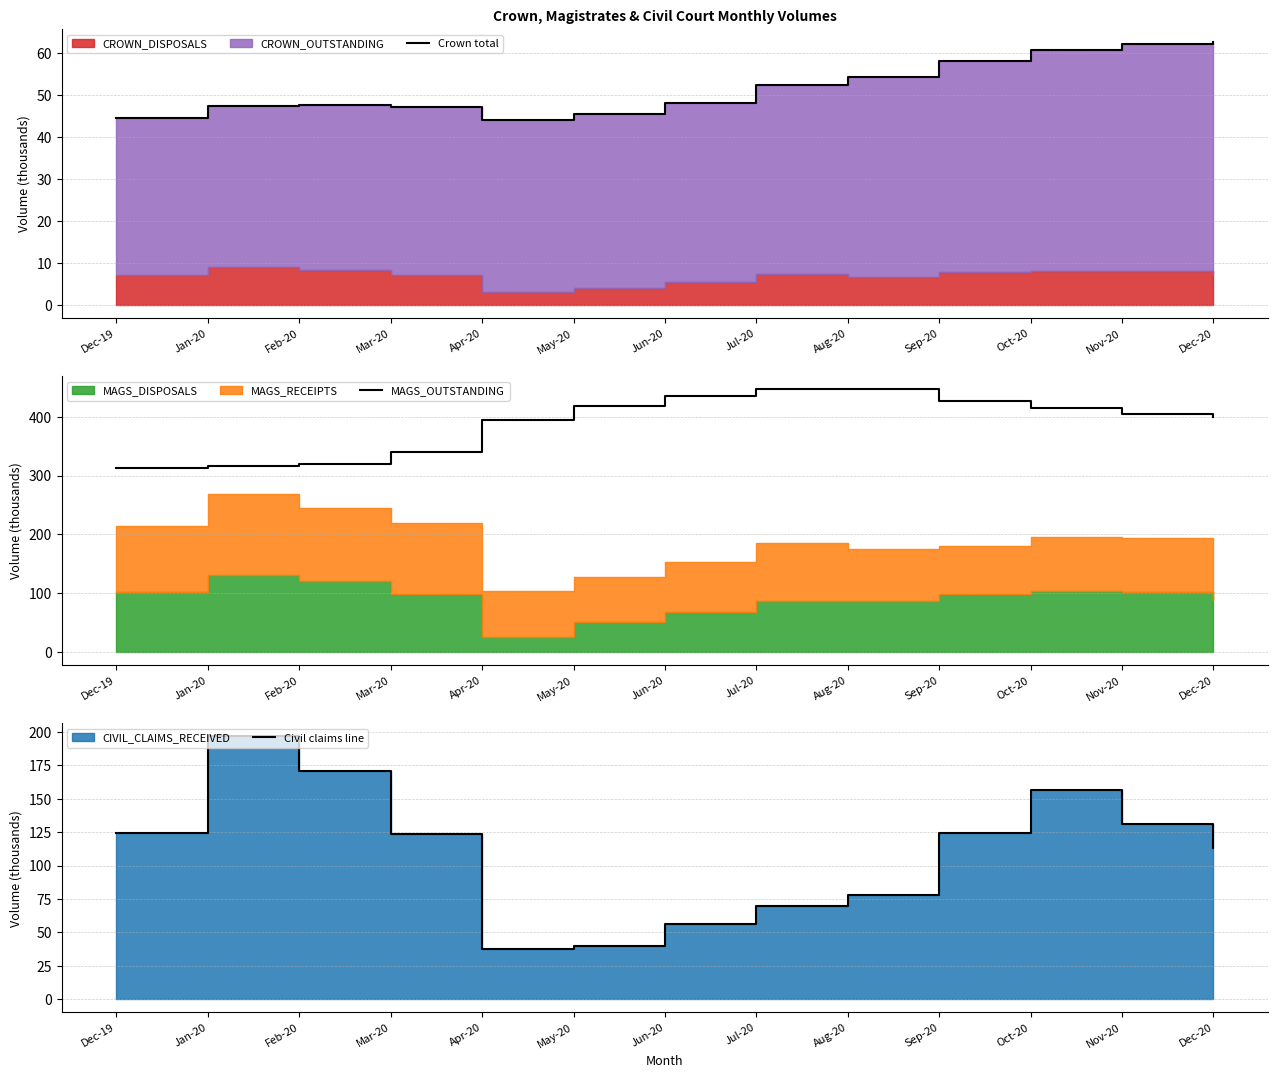

Where is the first local maximum for Civil claims line?

Jan-20